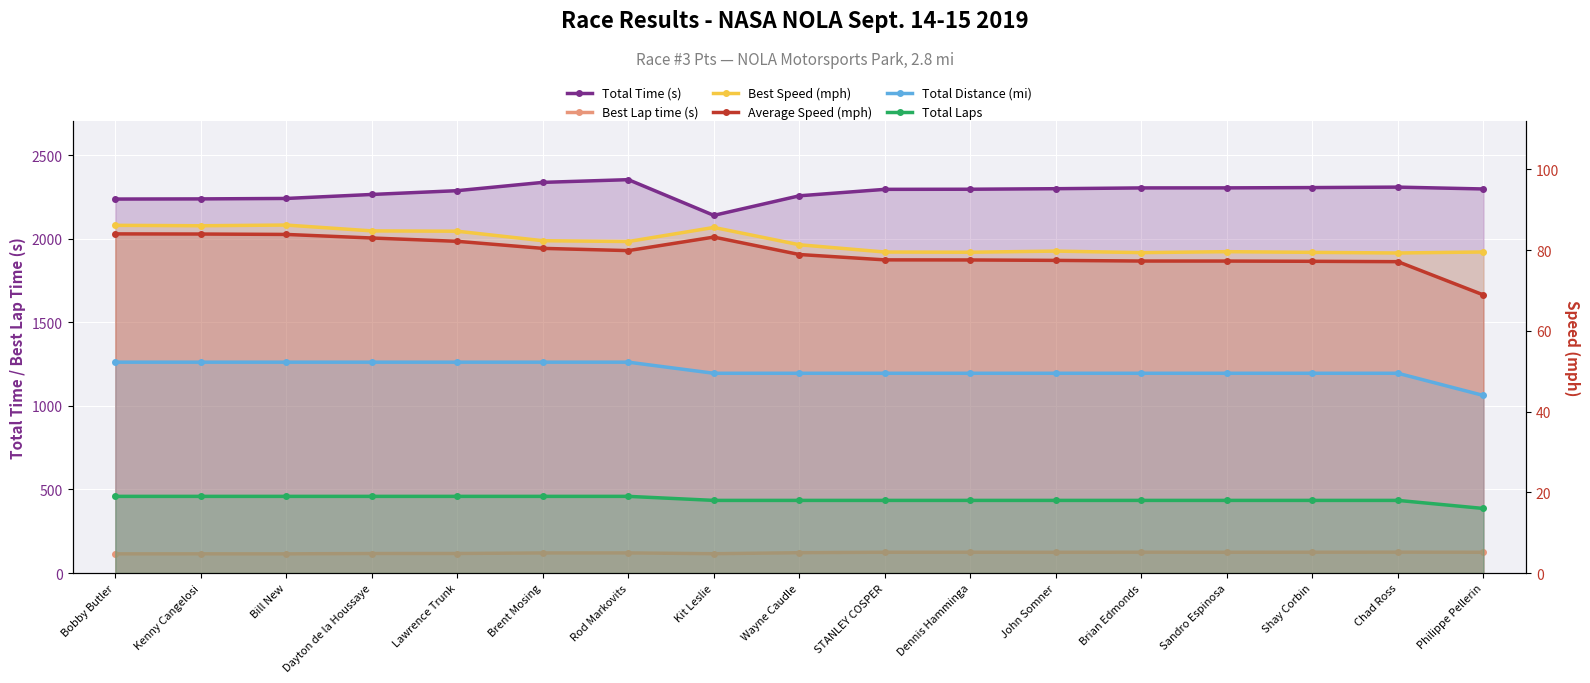

Reading left to right, extract all data points from this chart.

Total Time (s): Bobby Butler=2238.3	Kenny Cangelosi=2239.2	Bill New=2241.9	Dayton de la Houssaye=2265.7	Lawrence Trunk=2288.4	Brent Mosing=2338.1	Rod Markovits=2354.3	Kit Leslie=2140.6	Wayne Caudle=2257.7	STANLEY COSPER=2296.4	Dennis Hamminga=2297.0	John Somner=2300.2	Brian Edmonds=2304.9	Sandro Espinosa=2305.2	Shay Corbin=2306.9	Chad Ross=2309.7	Philippe Pellerin=2298.6
Best Lap time (s): Bobby Butler=114.9	Kenny Cangelosi=115.0	Bill New=114.8	Dayton de la Houssaye=116.8	Lawrence Trunk=116.9	Brent Mosing=120.2	Rod Markovits=120.5	Kit Leslie=115.6	Wayne Caudle=121.7	STANLEY COSPER=124.5	Dennis Hamminga=124.5	John Somner=124.1	Brian Edmonds=124.7	Sandro Espinosa=124.3	Shay Corbin=124.6	Chad Ross=124.8	Philippe Pellerin=124.4
Best Speed (mph): Bobby Butler=86.2	Kenny Cangelosi=86.1	Bill New=86.2	Dayton de la Houssaye=84.8	Lawrence Trunk=84.7	Brent Mosing=82.3	Rod Markovits=82.1	Kit Leslie=85.6	Wayne Caudle=81.3	STANLEY COSPER=79.5	Dennis Hamminga=79.5	John Somner=79.8	Brian Edmonds=79.4	Sandro Espinosa=79.6	Shay Corbin=79.5	Chad Ross=79.3	Philippe Pellerin=79.6
Average Speed (mph): Bobby Butler=84.0	Kenny Cangelosi=84.0	Bill New=83.9	Dayton de la Houssaye=83.0	Lawrence Trunk=82.2	Brent Mosing=80.5	Rod Markovits=79.9	Kit Leslie=83.2	Wayne Caudle=78.9	STANLEY COSPER=77.6	Dennis Hamminga=77.6	John Somner=77.5	Brian Edmonds=77.3	Sandro Espinosa=77.3	Shay Corbin=77.2	Chad Ross=77.2	Philippe Pellerin=68.9
Total Distance (mi): Bobby Butler=52.2	Kenny Cangelosi=52.2	Bill New=52.2	Dayton de la Houssaye=52.2	Lawrence Trunk=52.2	Brent Mosing=52.2	Rod Markovits=52.2	Kit Leslie=49.5	Wayne Caudle=49.5	STANLEY COSPER=49.5	Dennis Hamminga=49.5	John Somner=49.5	Brian Edmonds=49.5	Sandro Espinosa=49.5	Shay Corbin=49.5	Chad Ross=49.5	Philippe Pellerin=44.0
Total Laps: Bobby Butler=19.0	Kenny Cangelosi=19.0	Bill New=19.0	Dayton de la Houssaye=19.0	Lawrence Trunk=19.0	Brent Mosing=19.0	Rod Markovits=19.0	Kit Leslie=18.0	Wayne Caudle=18.0	STANLEY COSPER=18.0	Dennis Hamminga=18.0	John Somner=18.0	Brian Edmonds=18.0	Sandro Espinosa=18.0	Shay Corbin=18.0	Chad Ross=18.0	Philippe Pellerin=16.0